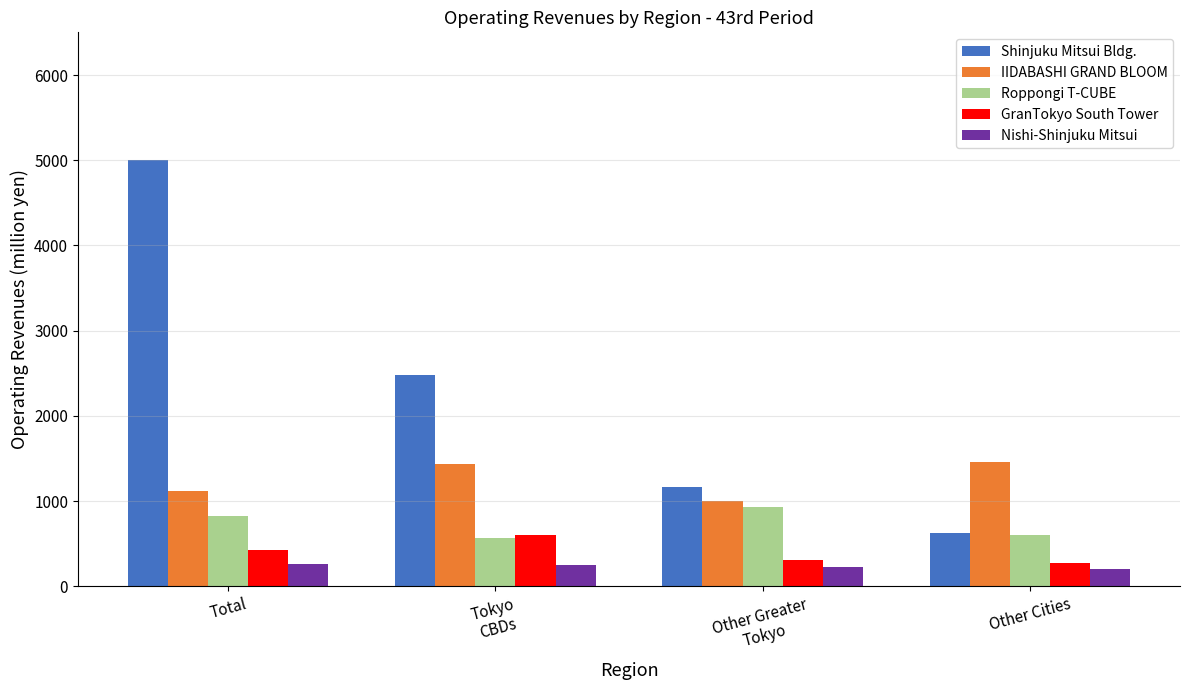

At which label is Roppongi T-CUBE closest to 745?

Total